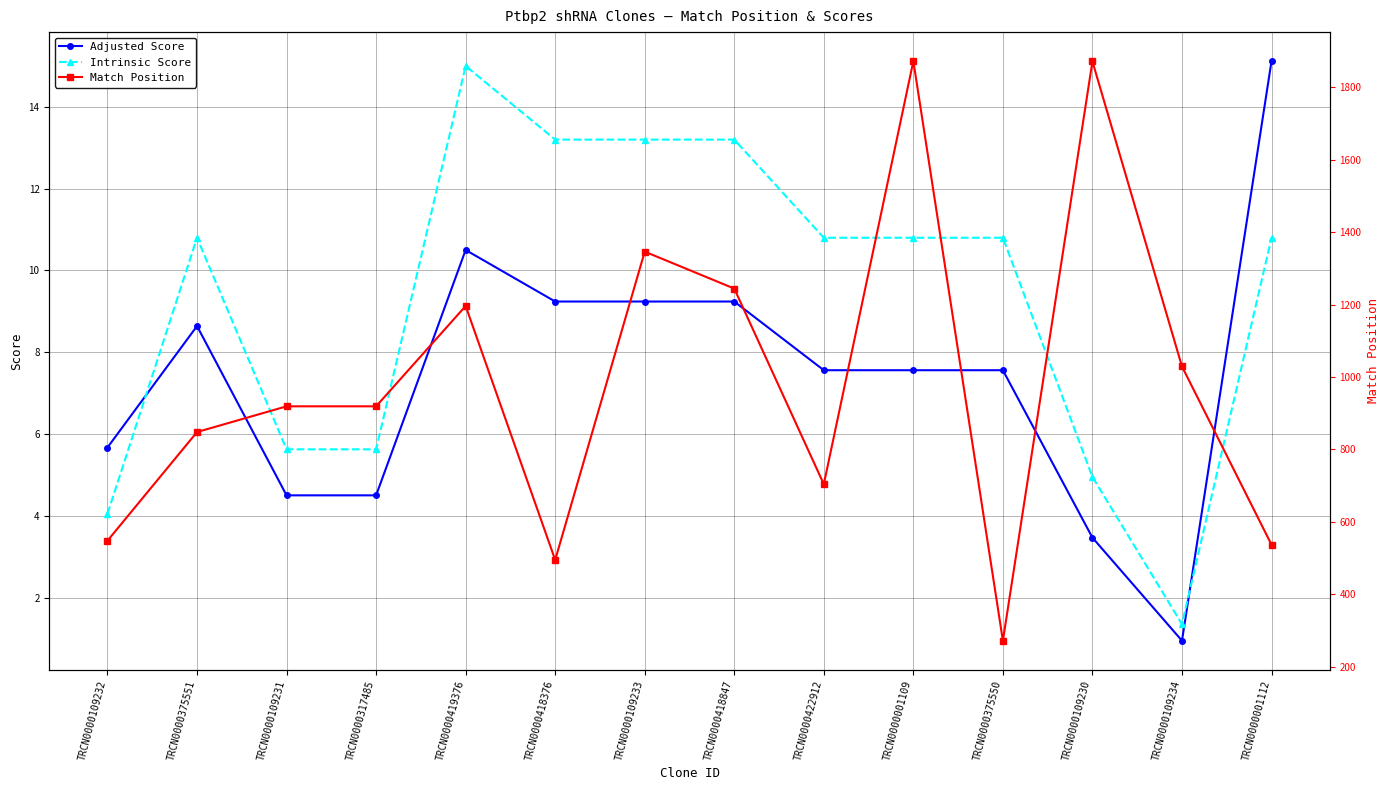

What is the greatest value displayed?

1872.0